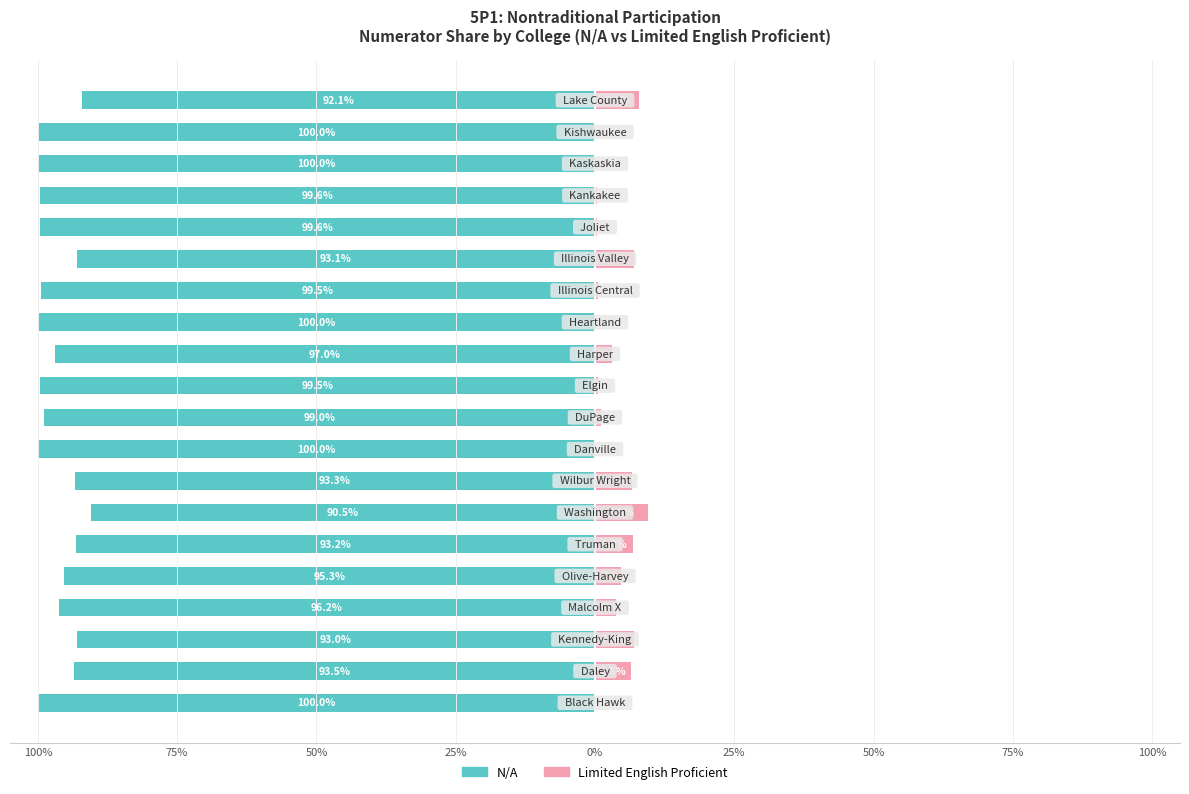

How many bars are there in each group?

2